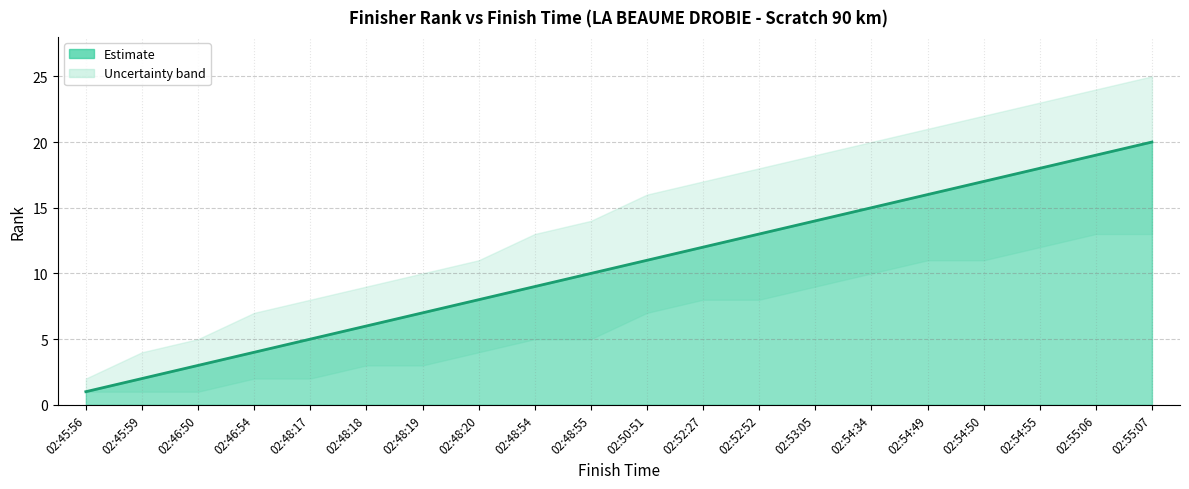

Reading left to right, what are all the values shown in this chart?

1	2	3	4	5	6	7	8	9	10	11	12	13	14	15	16	17	18	19	20